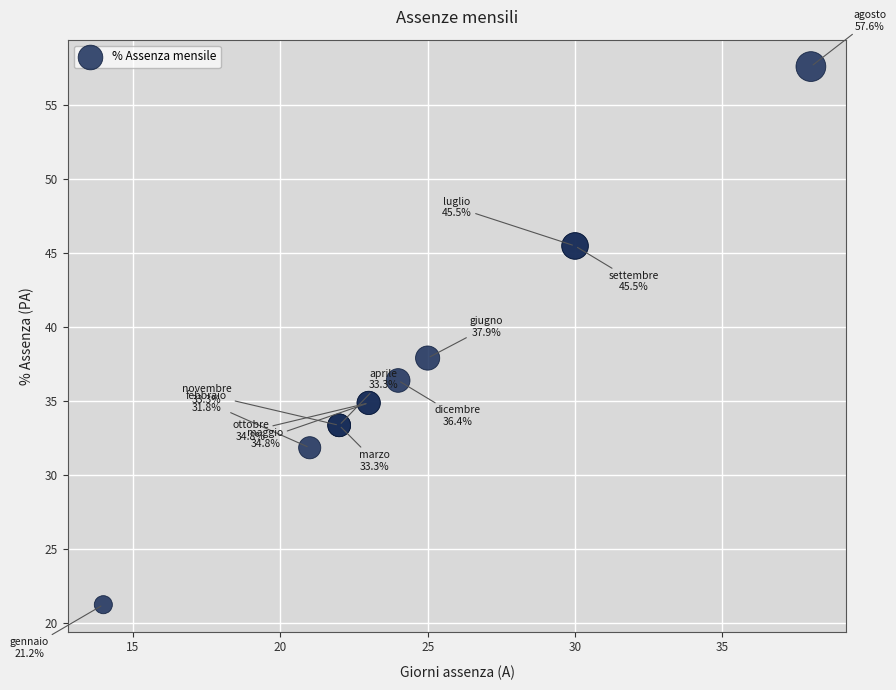

What Y value in the scatter plot is closest to 39?

37.9